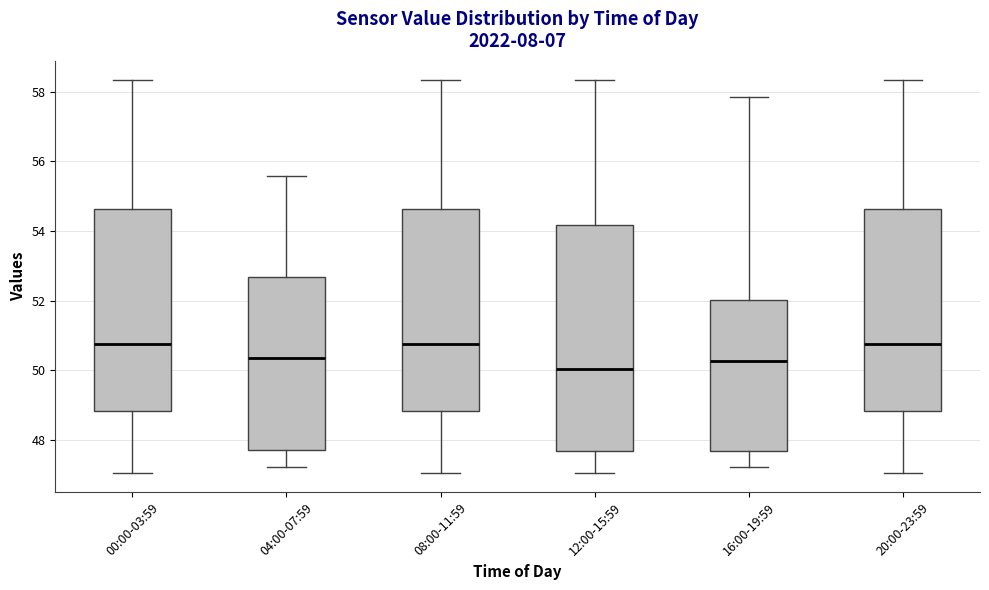

Comparing the boxes themselves (not the whiskers), which one is the tallest?

12:00-15:59